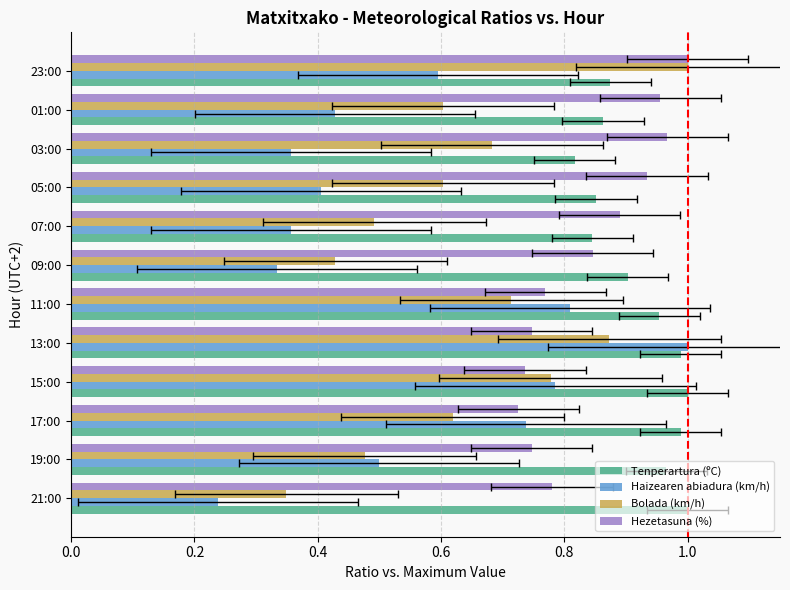

Which series changed the most between 05:00 and 01:00?

Haizearen abiadura (km/h)